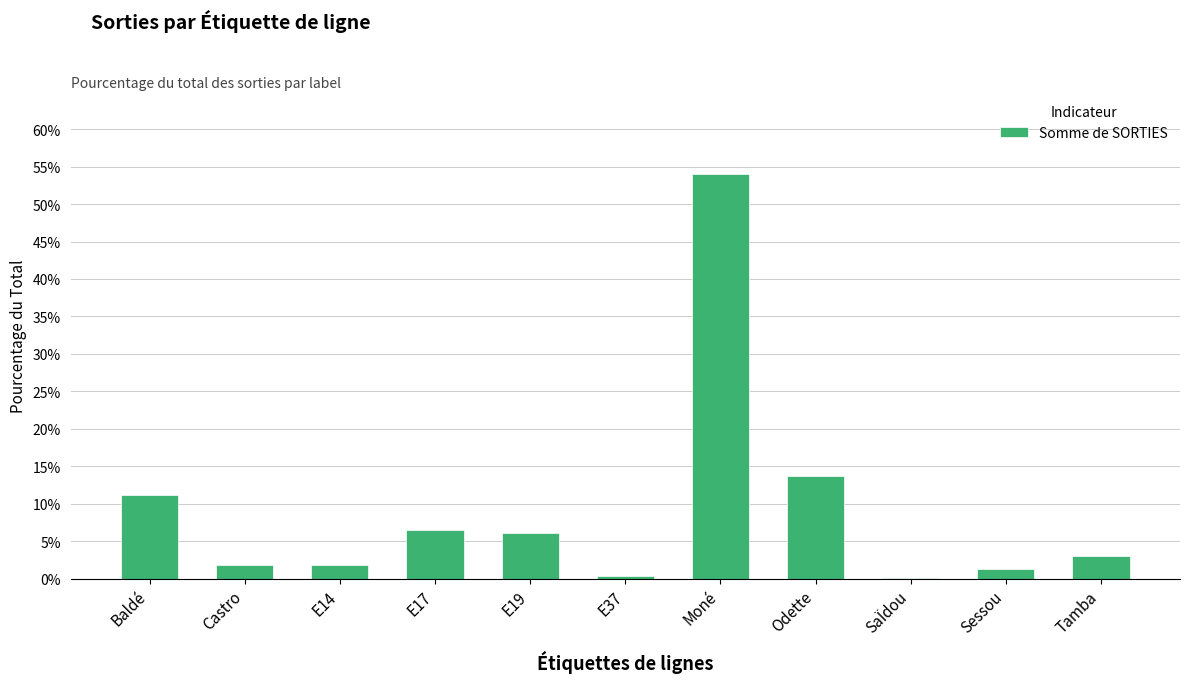

What is the average value?

9.1